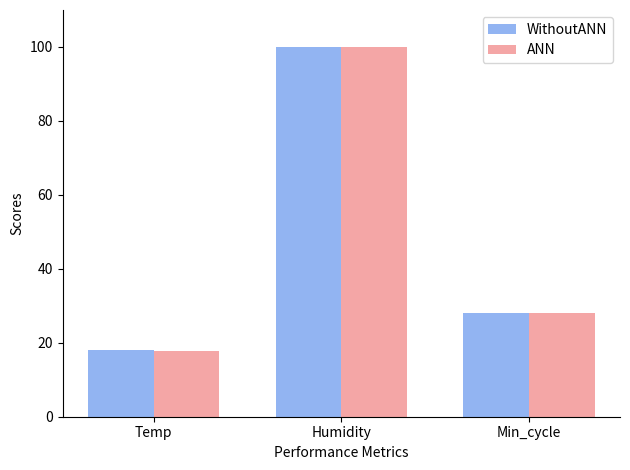

What position from the left is Min_cycle?

3